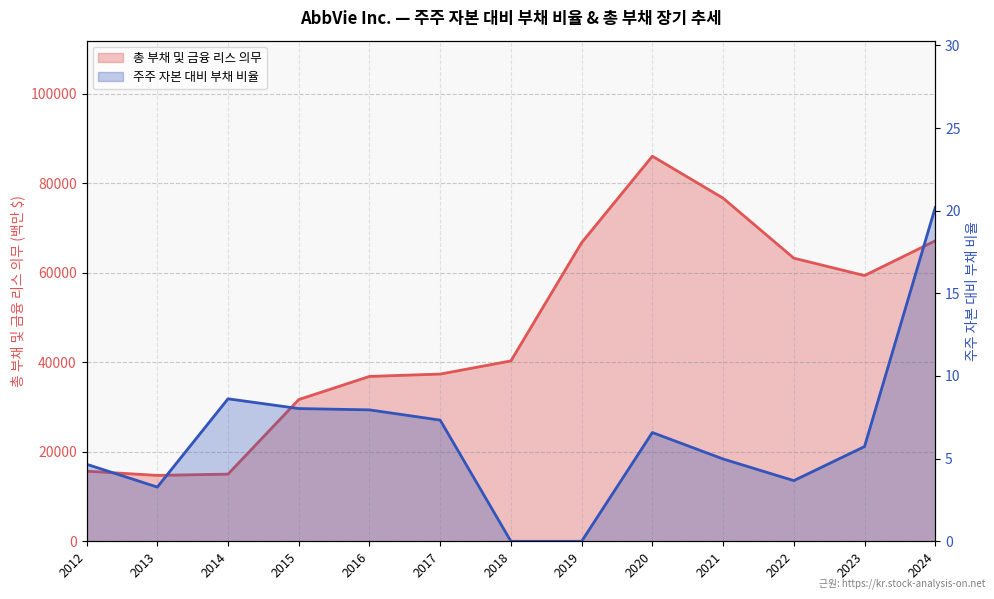

Which series has the largest total across all categories?

총 부채 및 금융 리스 의무